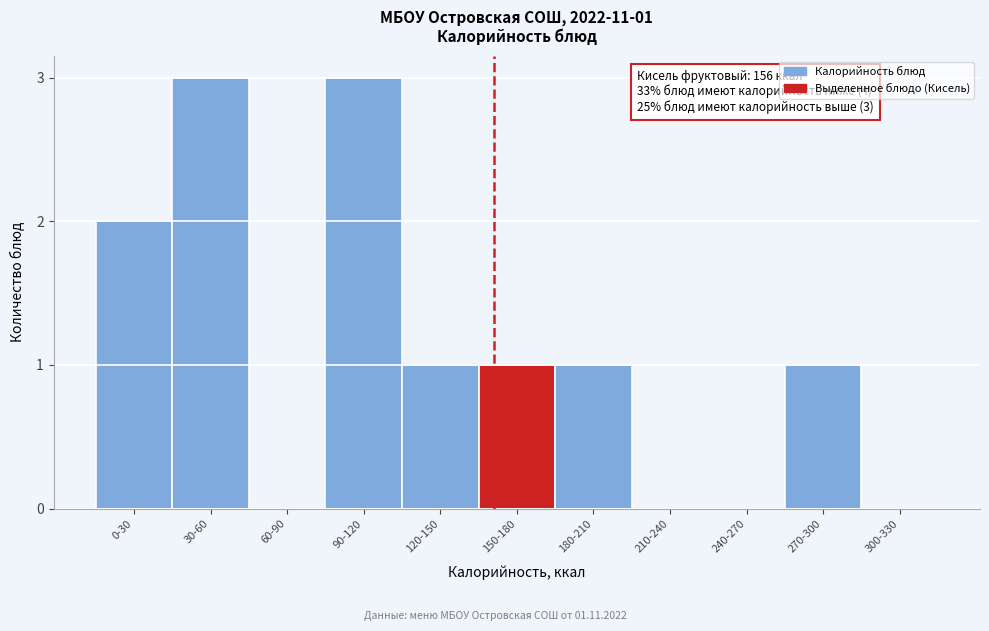

Reading right to left, transcribe all the data shown in this chart.

300-330=0	270-300=1	240-270=0	210-240=0	180-210=1	150-180=1	120-150=1	90-120=3	60-90=0	30-60=3	0-30=2